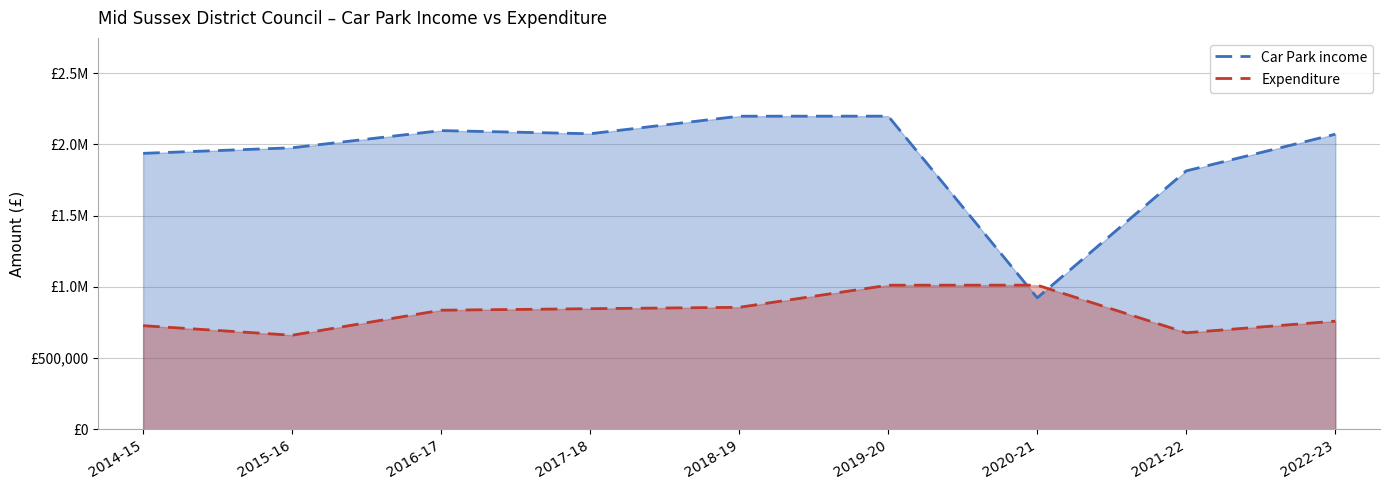

At how many categories does at least one series exceed 886868?

9